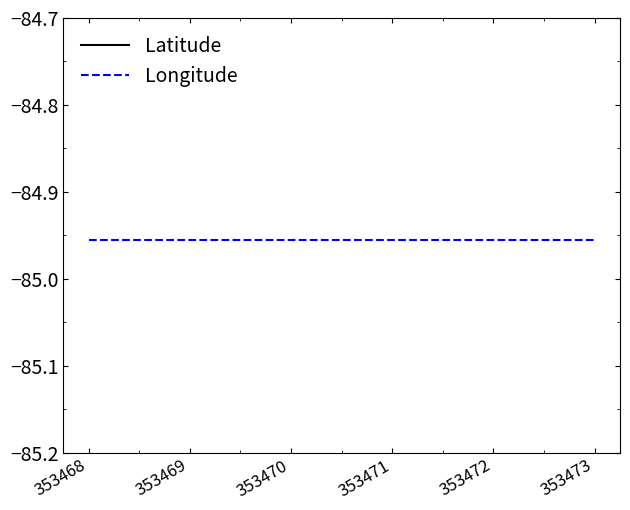

True or false: Longitude has a value of -85.0 at 353468.

True